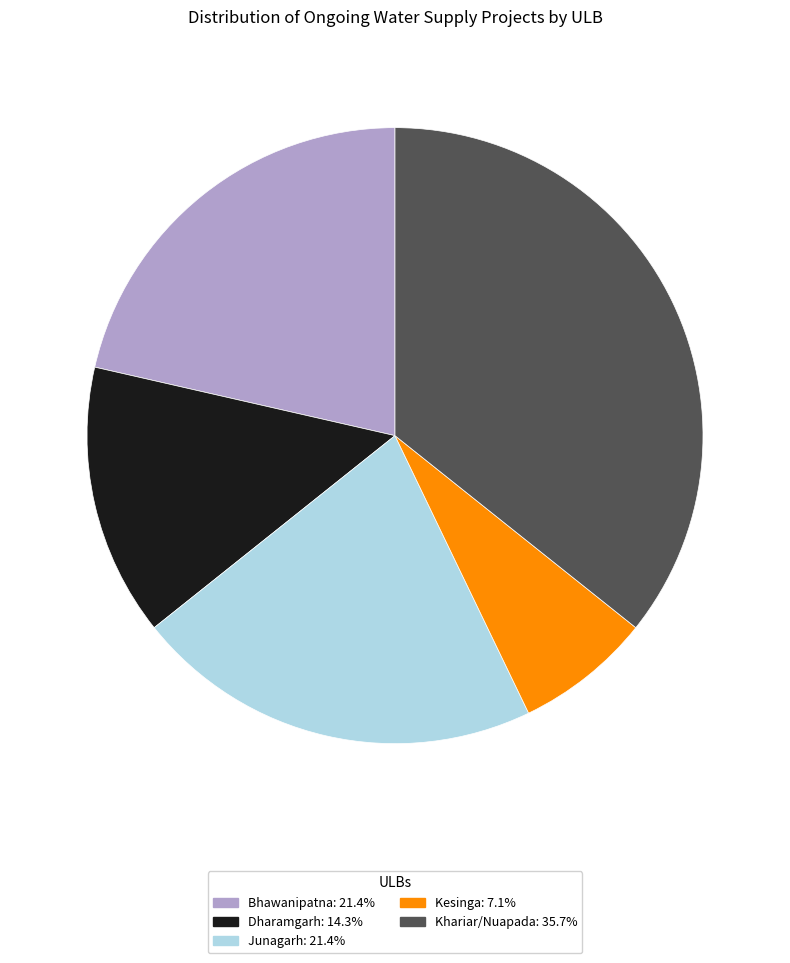

Do Junagarh: 21.4% and Khariar/Nuapada: 35.7% together represent more than half of the pie?

Yes